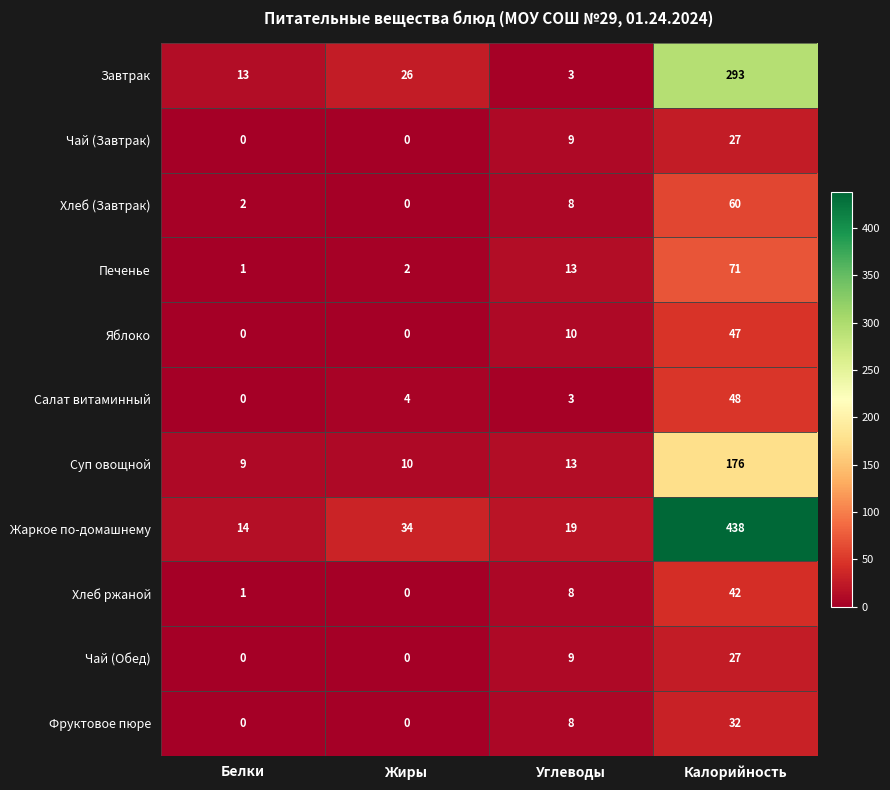

At how many categories does at least one series exceed 50?

1